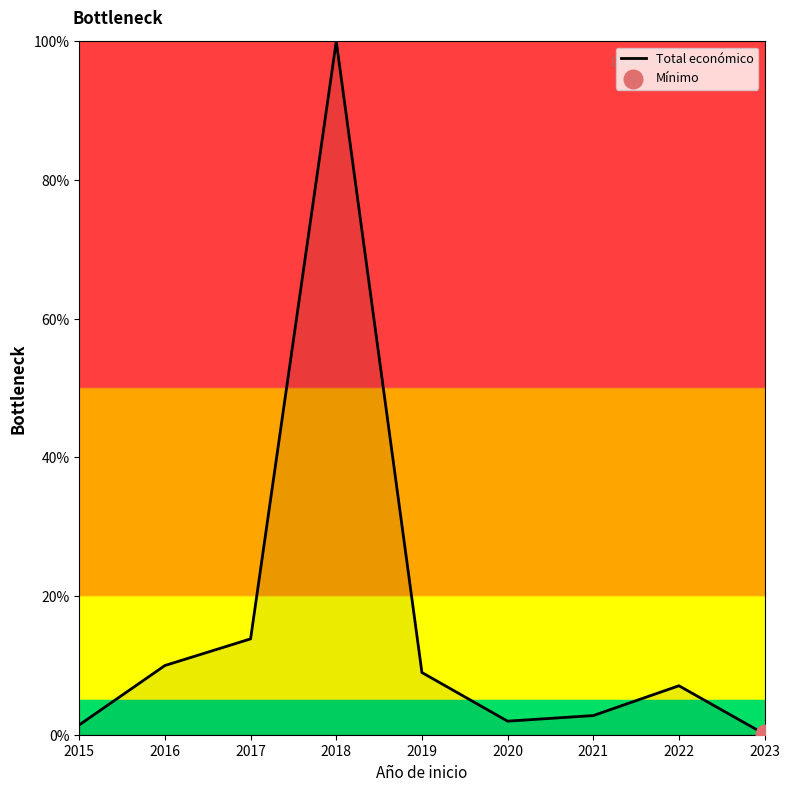

What is the change in value from 2017 to 2020?

-11.9